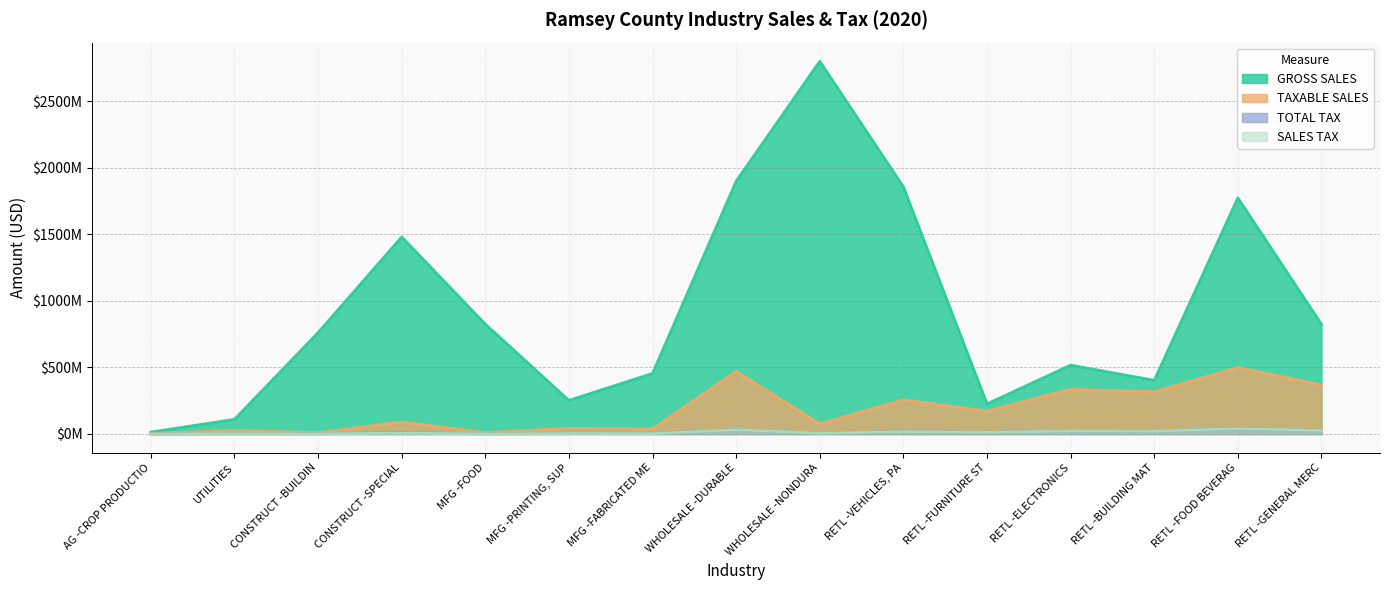

What is the difference between the maximum and minimum values in the TOTAL TAX series?

39973582